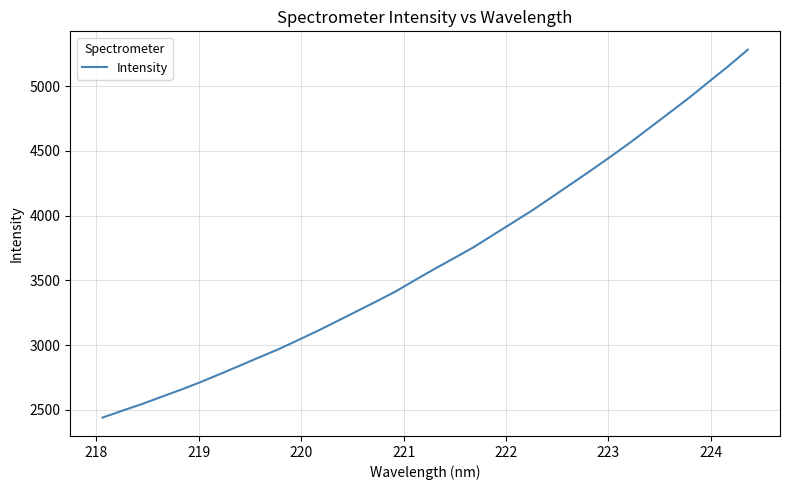

What is the greatest value displayed?

5280.5